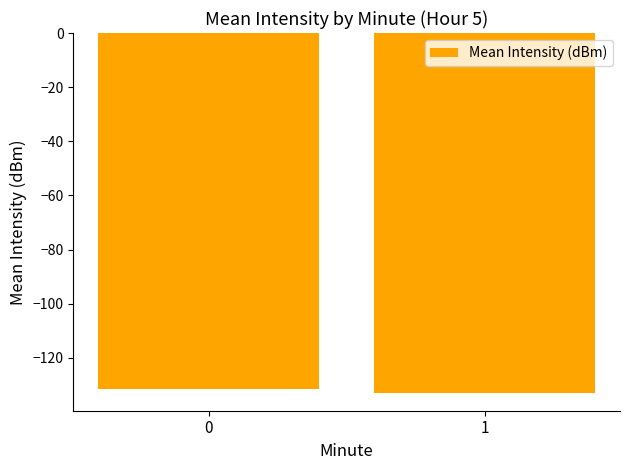

Are the bars horizontal?

No